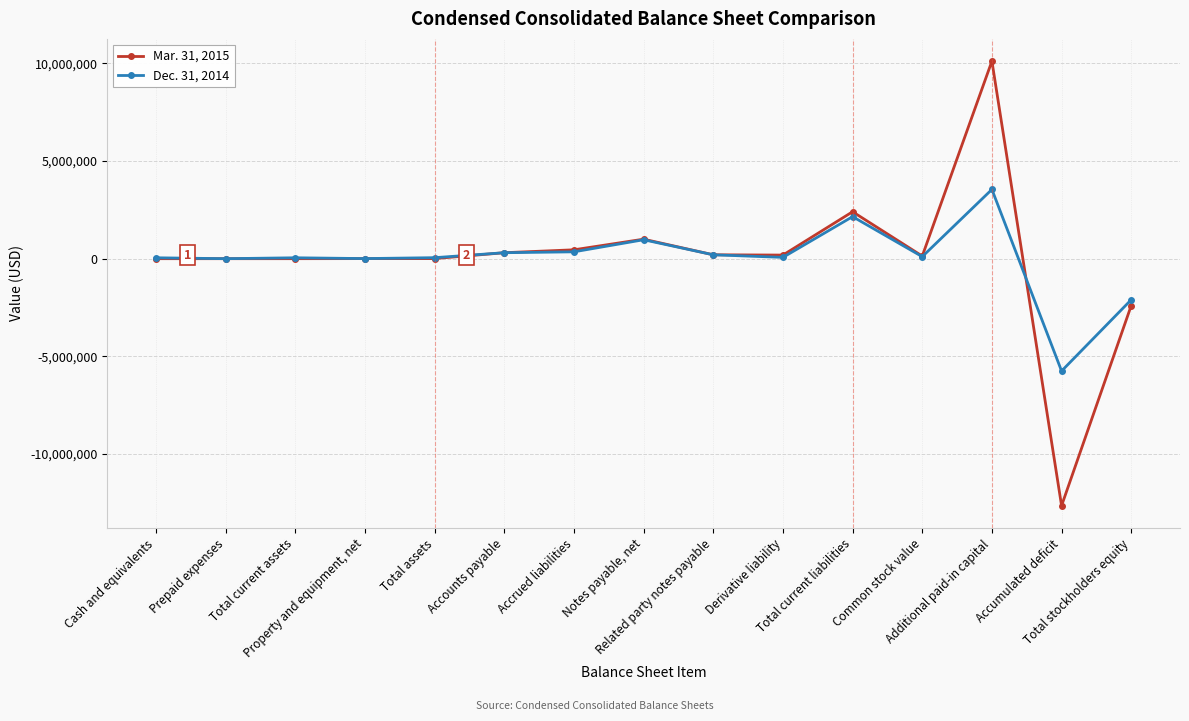

What is the minimum value for Mar. 31, 2015?

-12649185